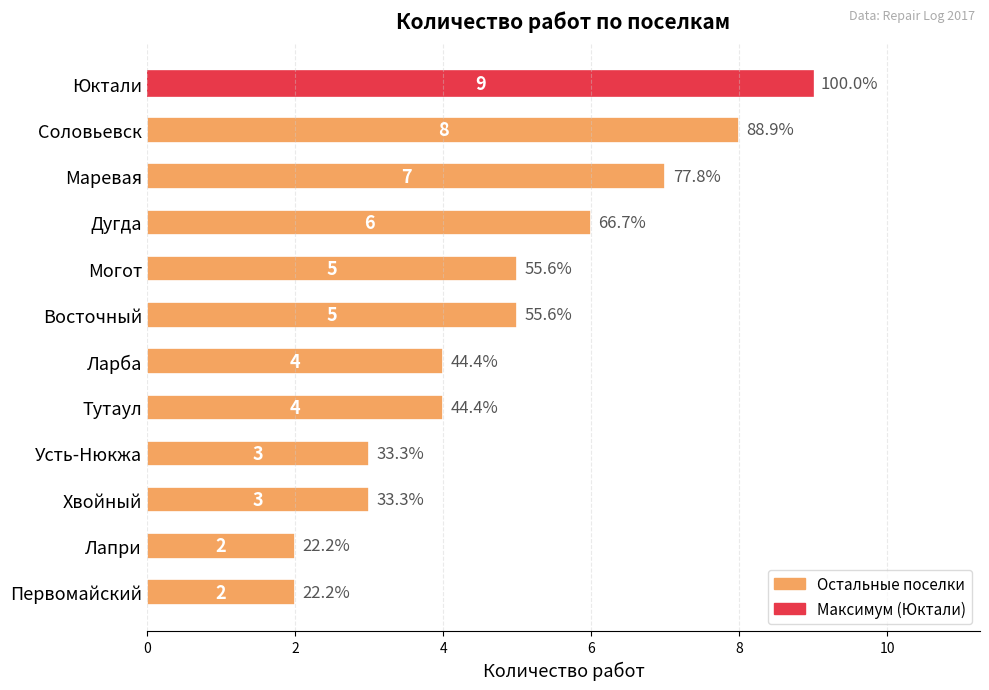

Count the values in the range 3 to 7.

8